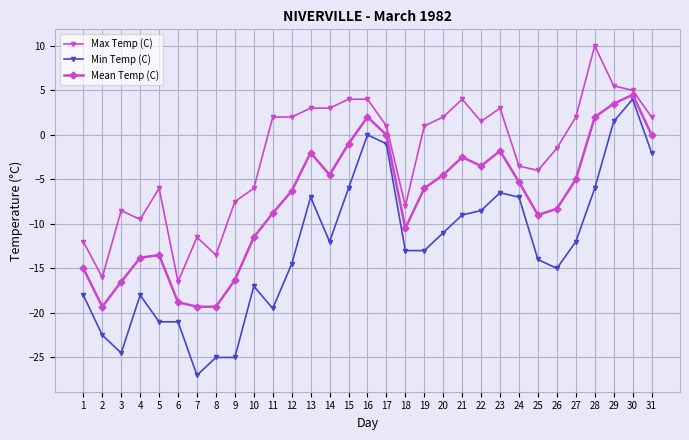

The value of Max Temp (C) at 21 is 6.8. True or false?

False